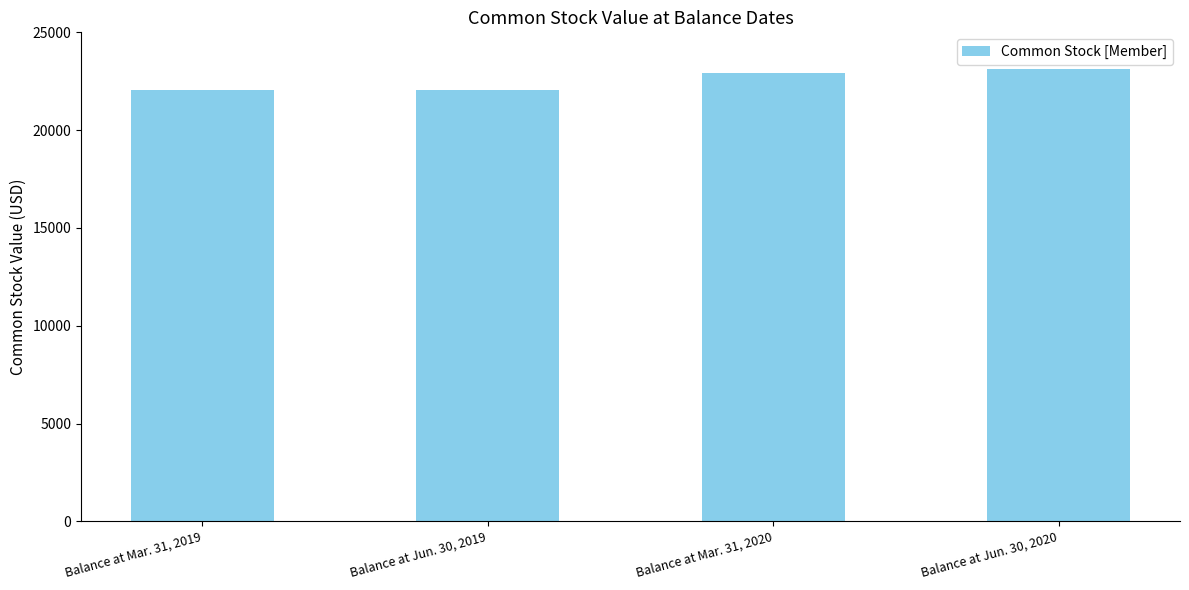

Is it true that the value at Balance at Mar. 31, 2019 is 22074?

True